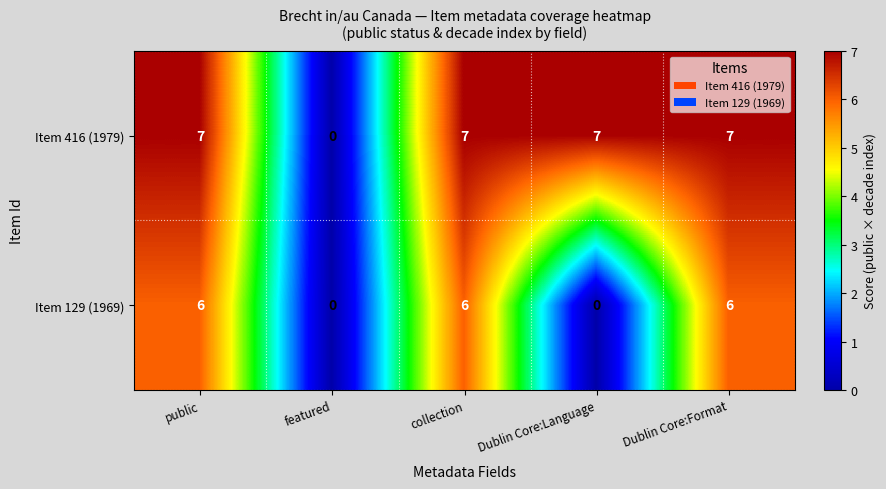

What is the difference between the maximum and minimum values in the Item 129 (1969) series?

6